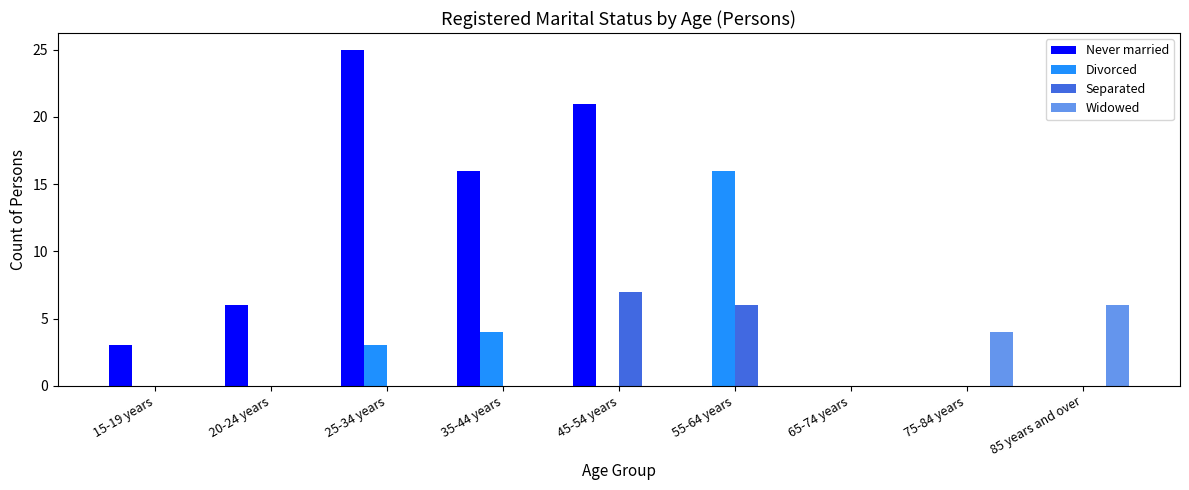

How many groups of bars are there?

9